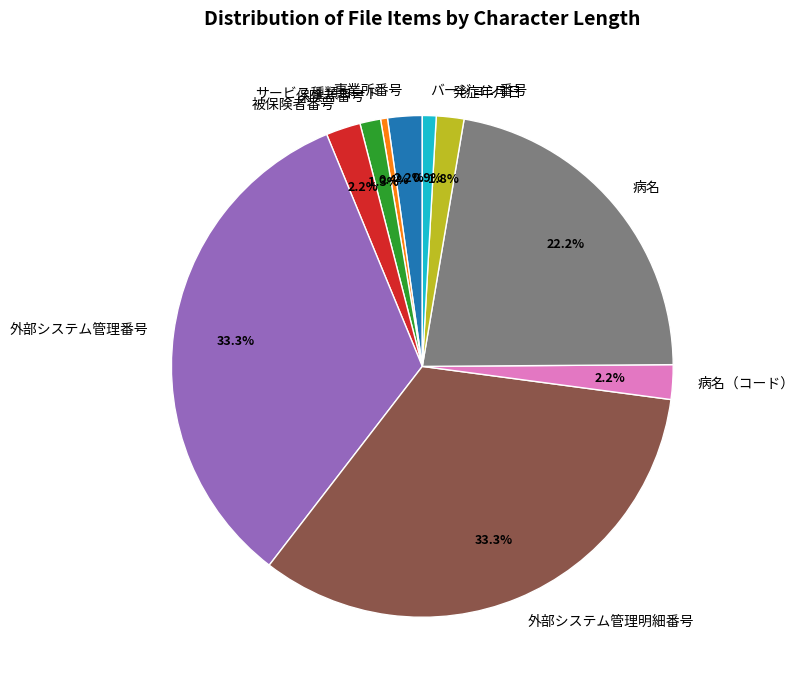

Is the sum of 発症年月日 and 保険者番号 greater than half?

No